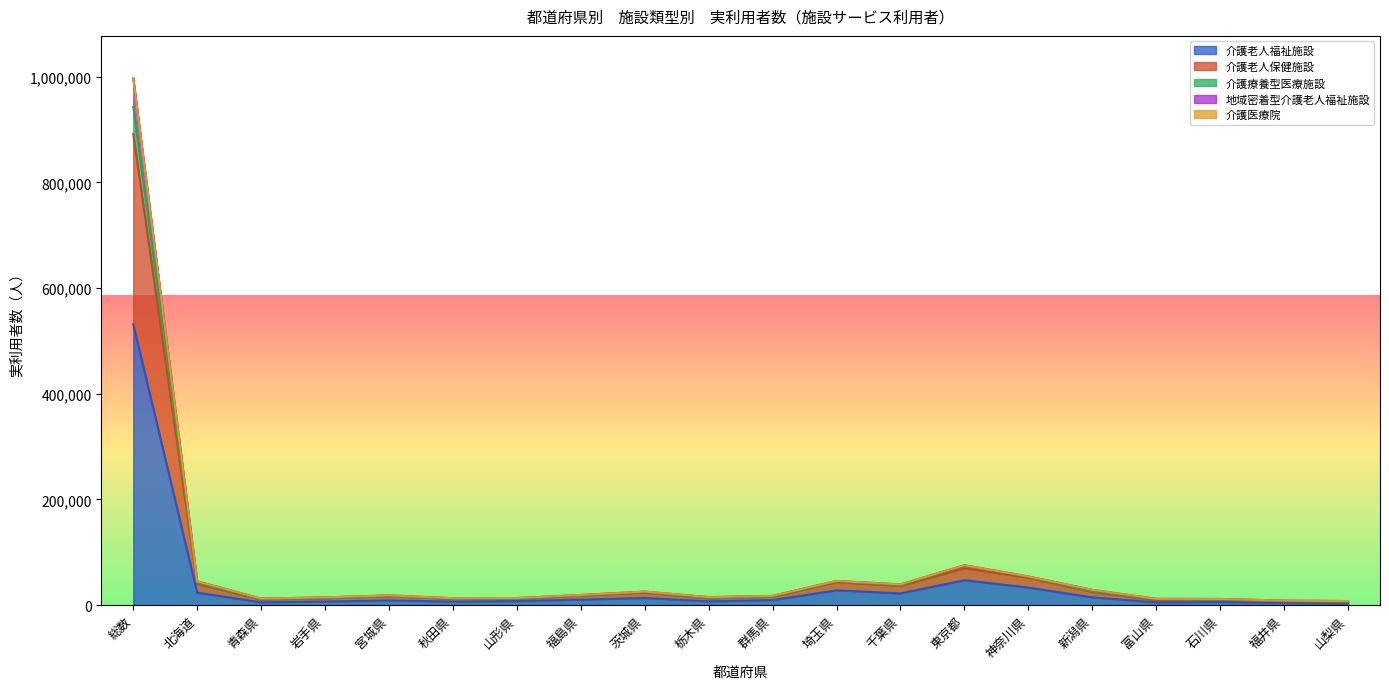

Is it true that 介護老人福祉施設 equals 2994 at 福井県?

False